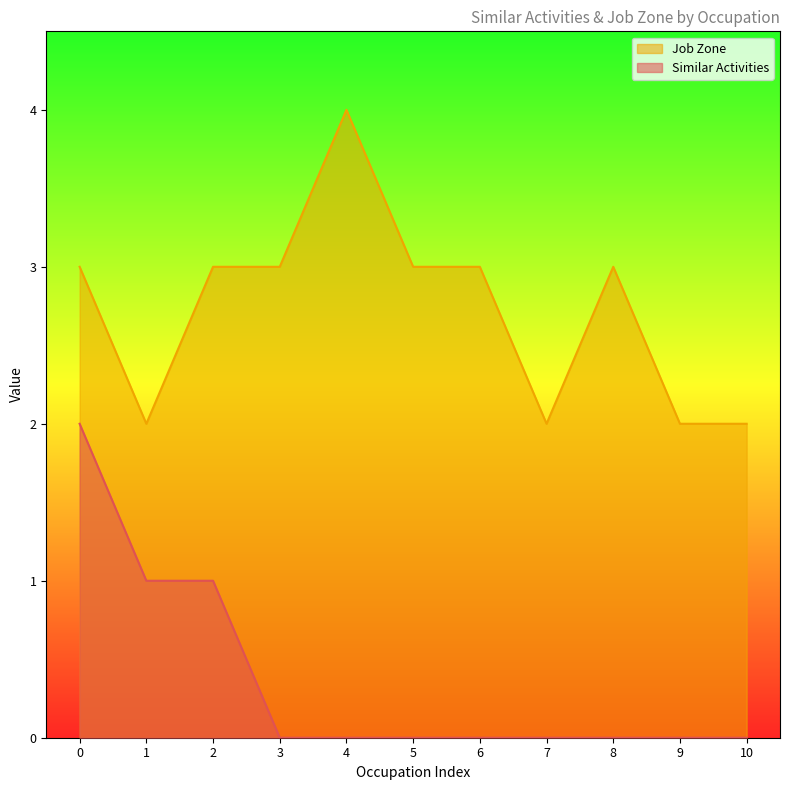

Does the chart display data point markers on the line(s)?

No